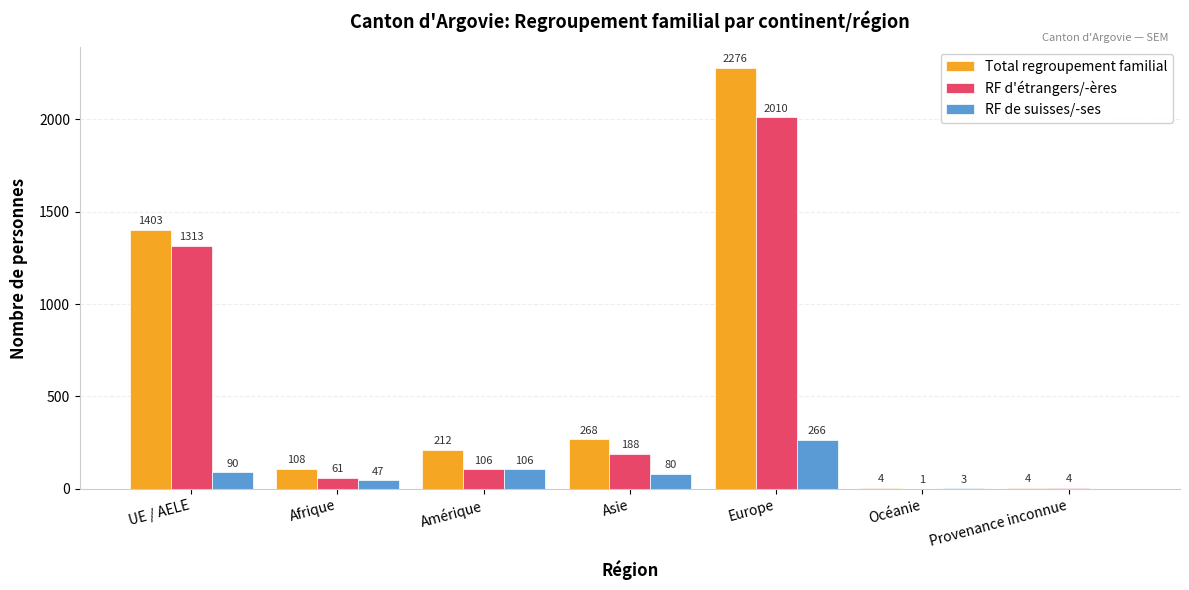

The value of RF d'étrangers/-ères at Europe is 471. True or false?

False